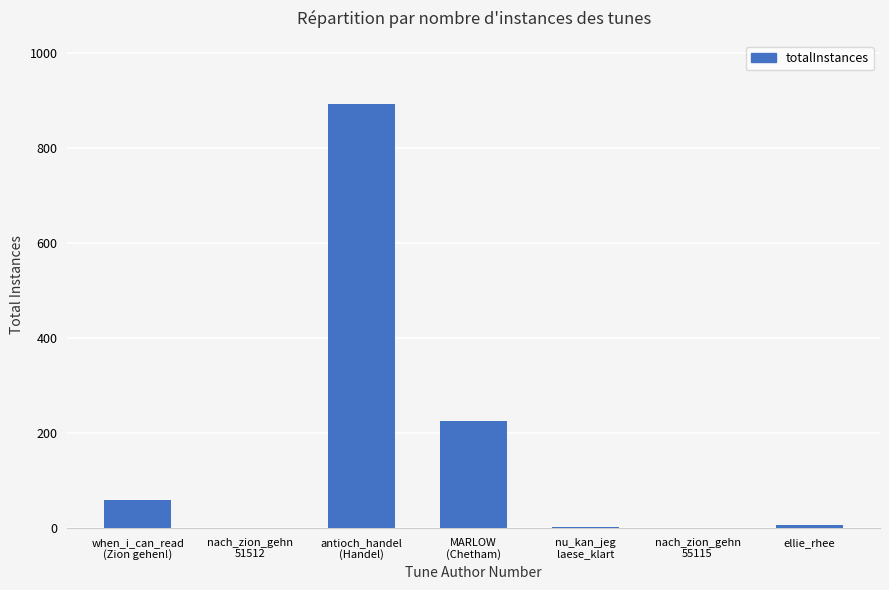

At which category does the chart reach its peak across all series?

antioch_handel
(Handel)